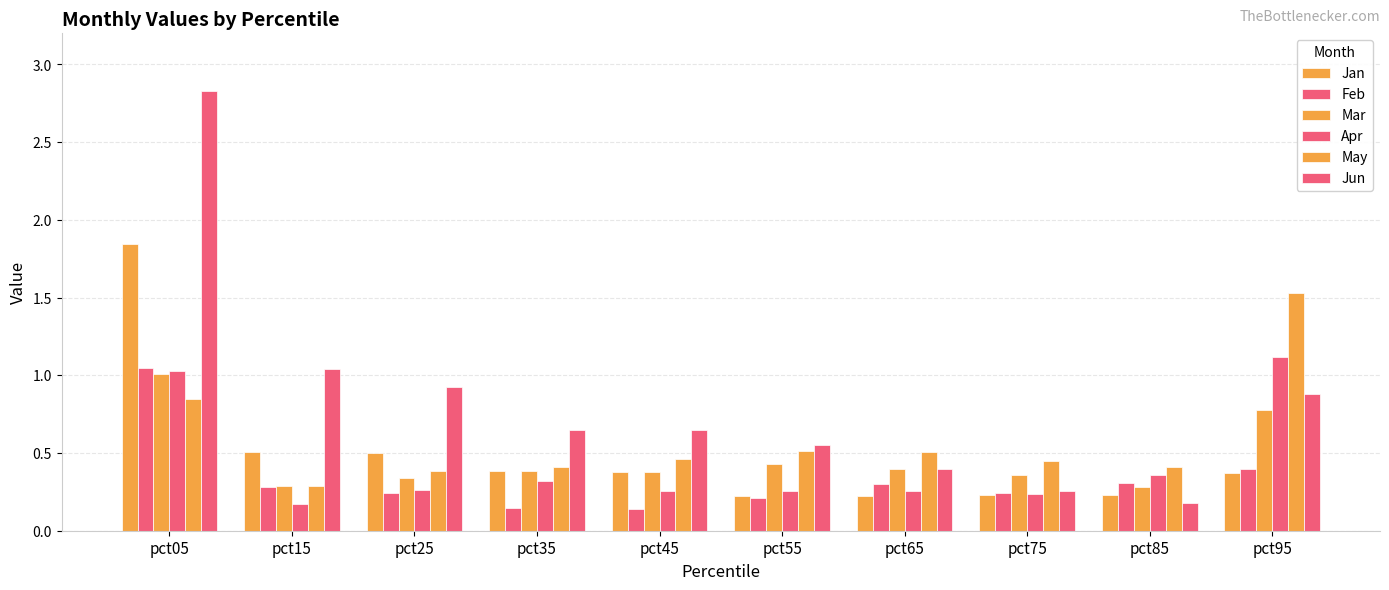

How many groups of bars are there?

10